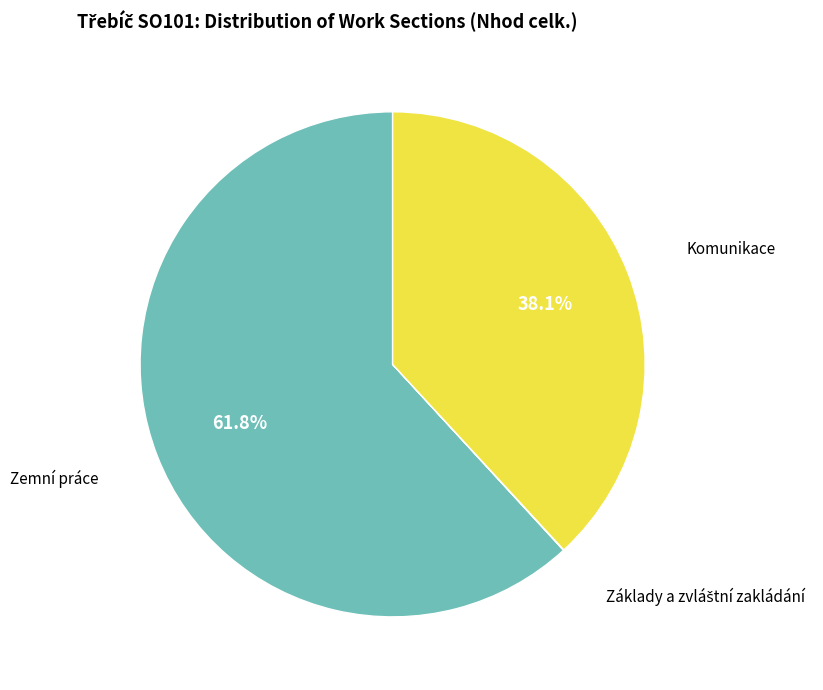

True or false: Komunikace accounts for 49% of the total.

False